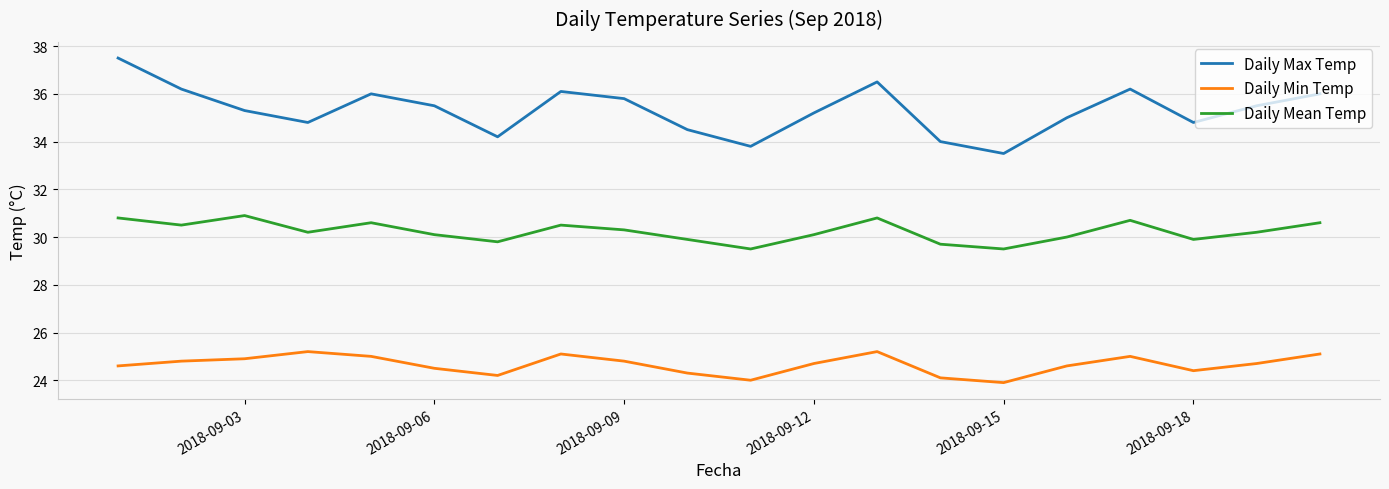

Which series has the largest range (max minus min)?

Daily Max Temp